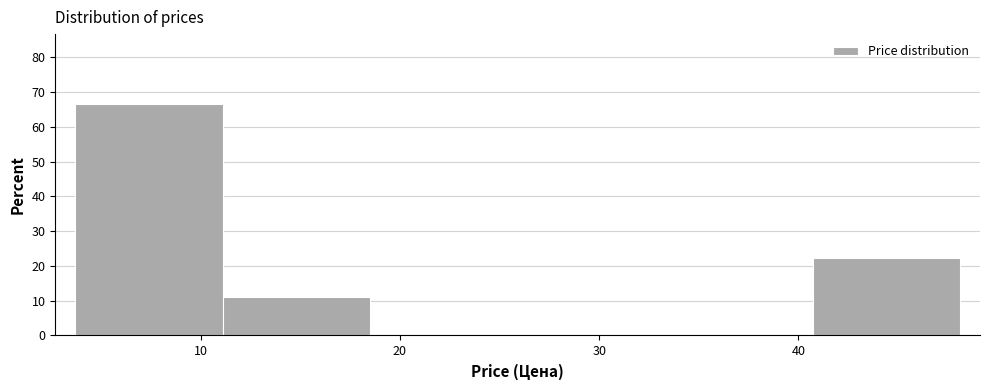

Reading left to right, list every bar in this chart as the range it spans on the x-axis followed by its height. Neither the bar edges nor the heights are printed on the chart, so give them approximately, as read against the axes.

4 to 11: 67
11 to 19: 11
19 to 26: 0
26 to 33: 0
33 to 41: 0
41 to 48: 22